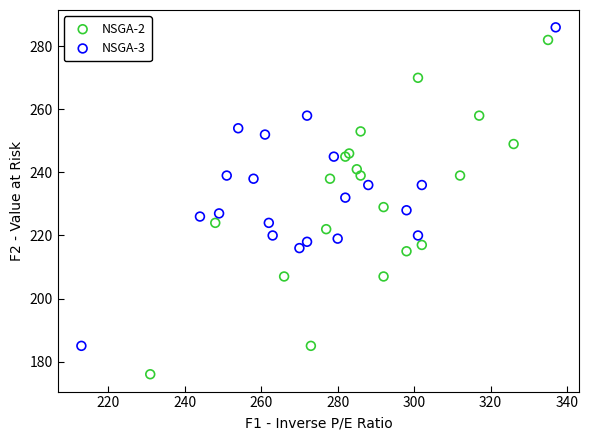

Which series has the largest Y range (max minus min)?

NSGA-2